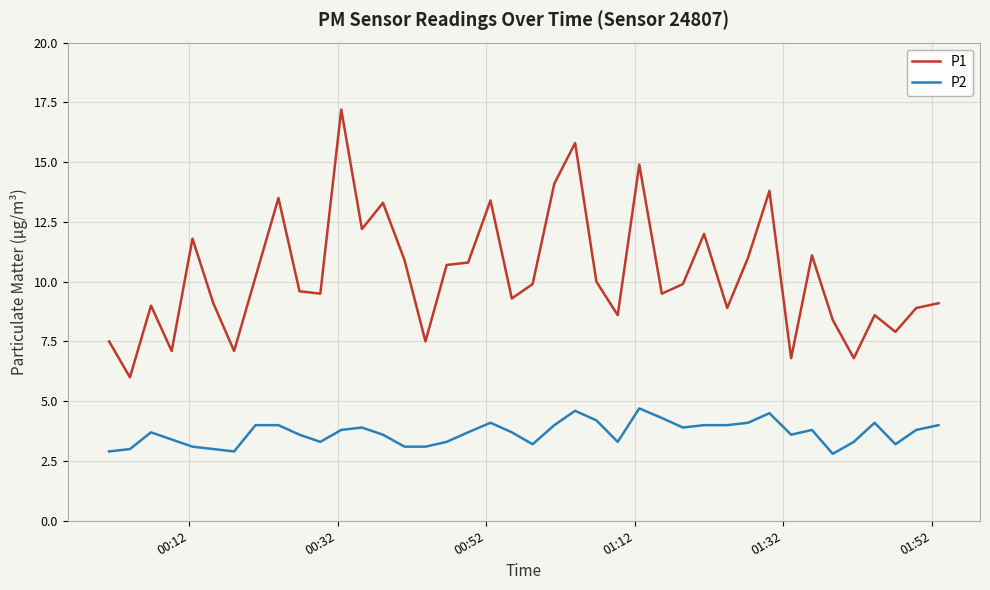

Rank the series by their average value, from lowest to highest.

P2, P1